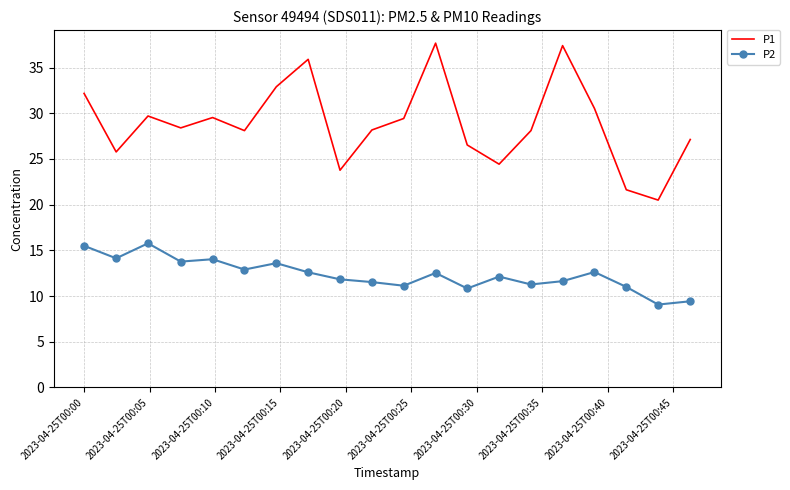

Which series has the largest total across all categories?

P1